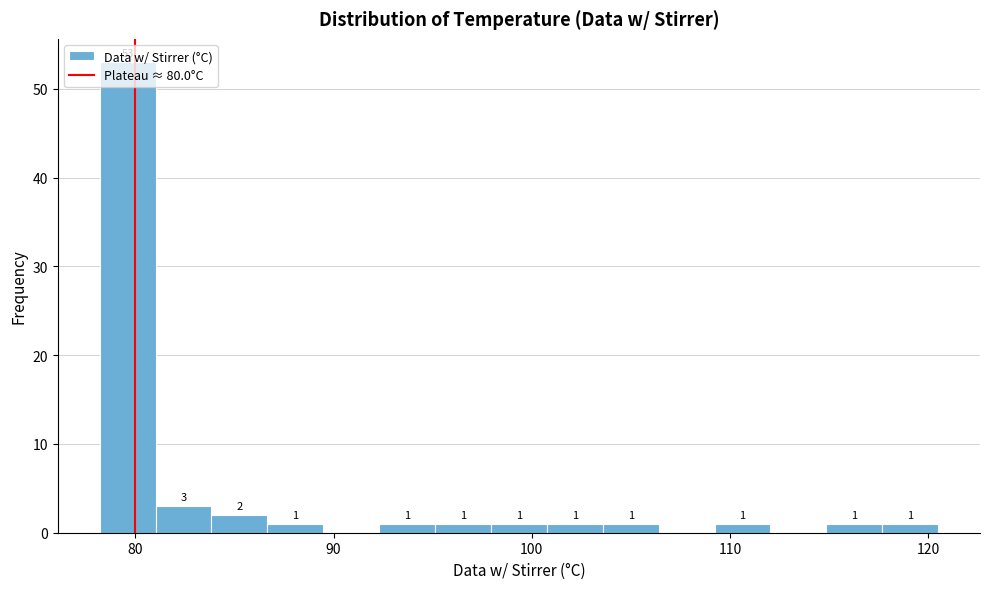

Around what value on the x-axis is the tallest bar? Give the approximate position of its centre, as read against the axis.

80